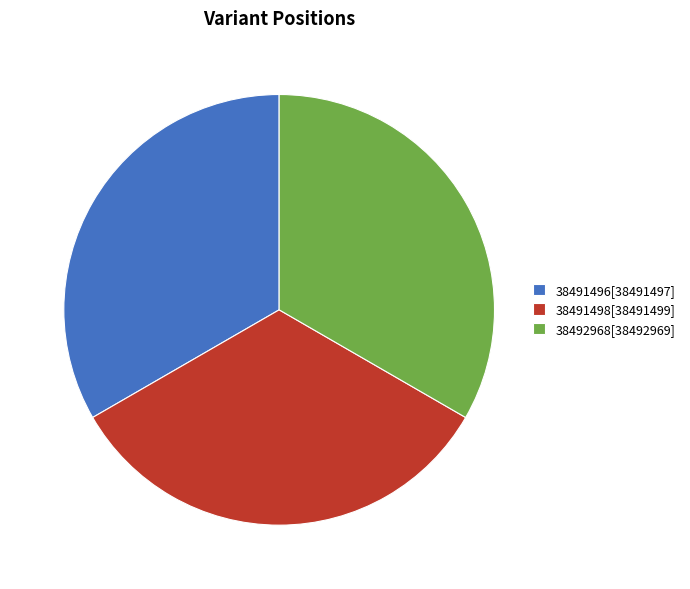

Is there a majority slice in this chart?

No